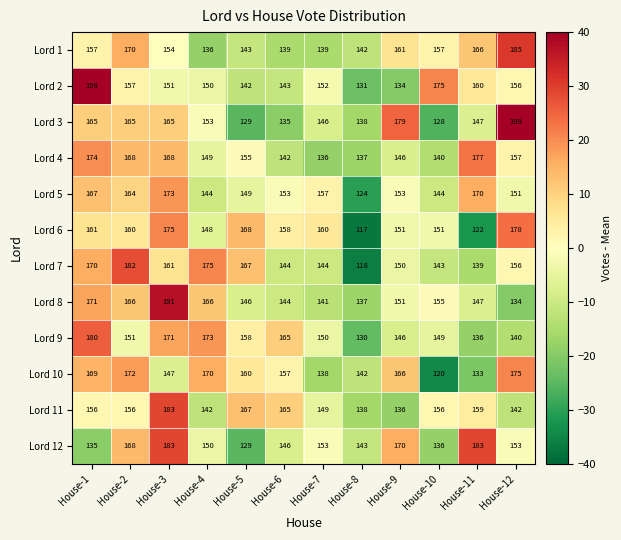

True or false: Lord 3 has a value of 123 at House-9.

False